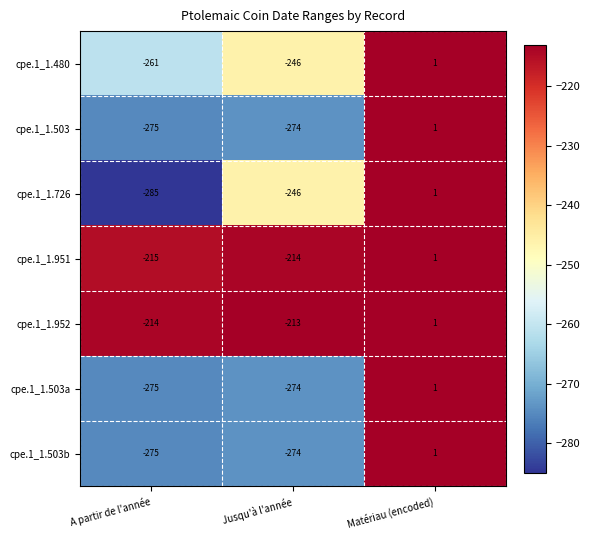

What is the lowest value of the cpe.1_1.951 series?

-215